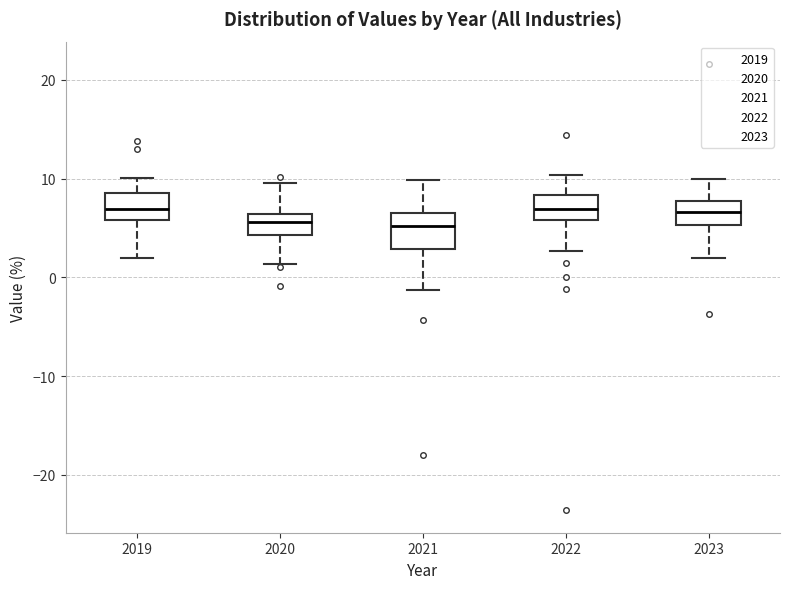

Where is the lower edge of the box at x = 2020 on the y-axis? The values are not printed on the chart, so give them approximately, as read against the axis.

4